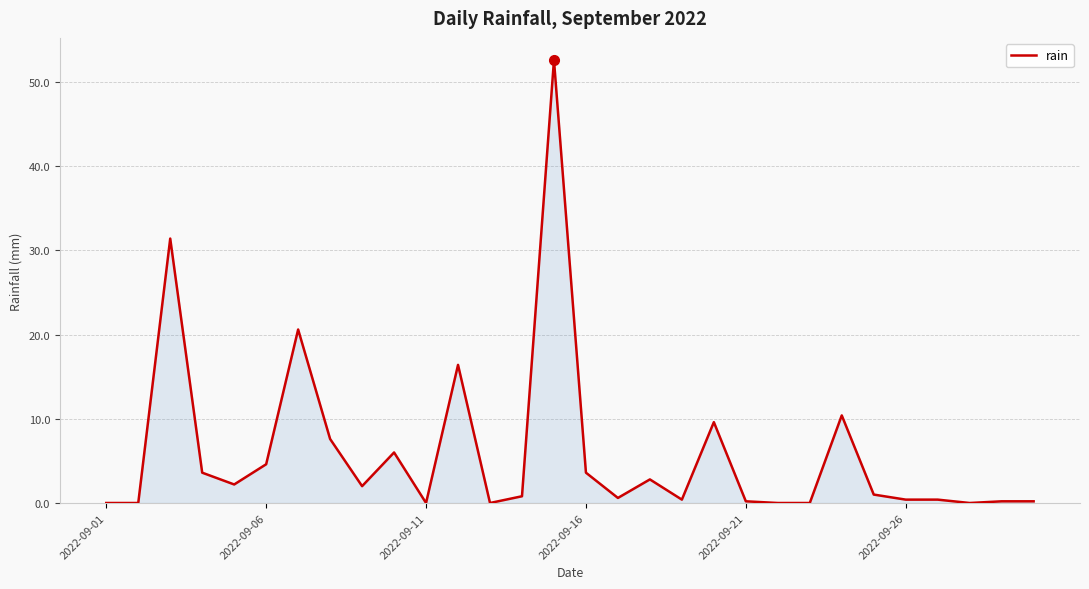

How many lines are shown in the chart?

1